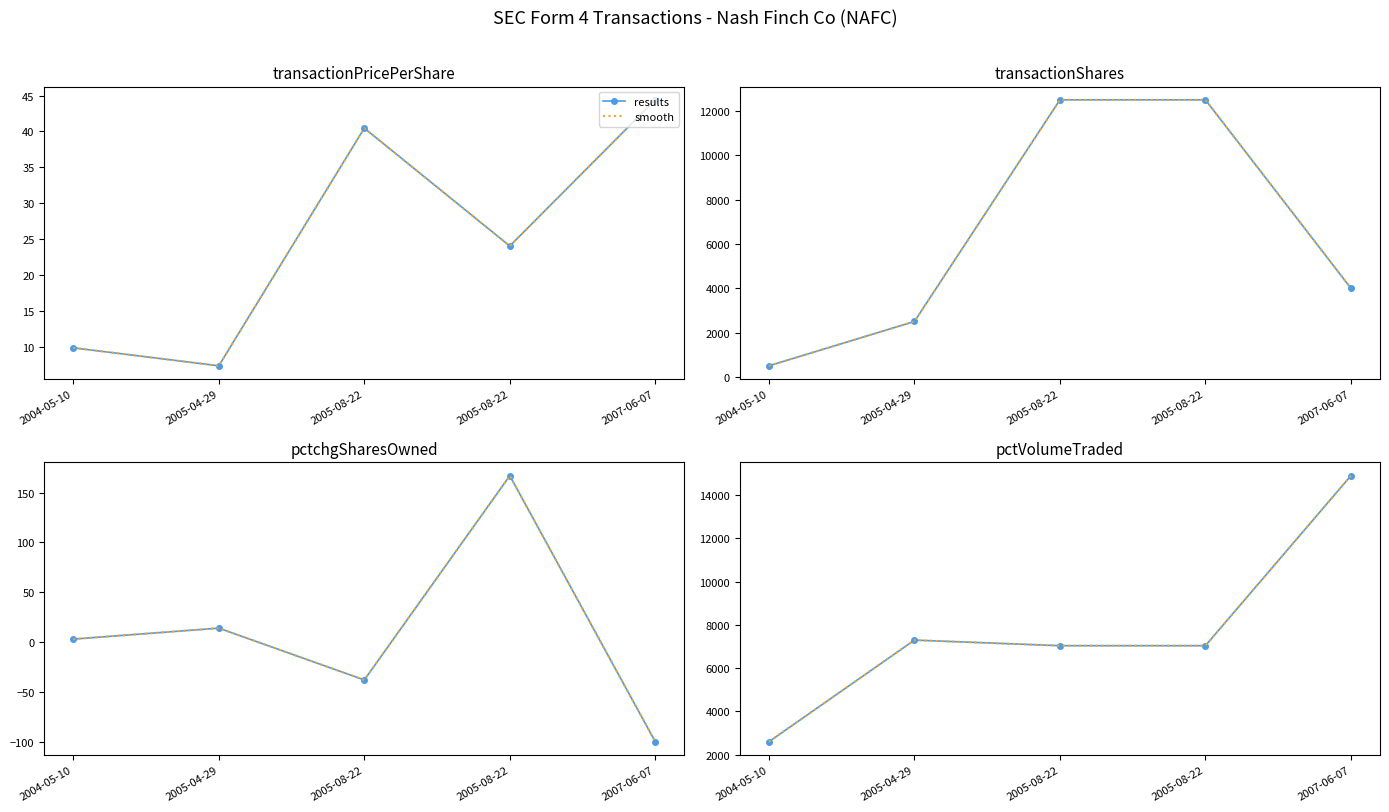

True or false: smooth and results cross at least once.

False